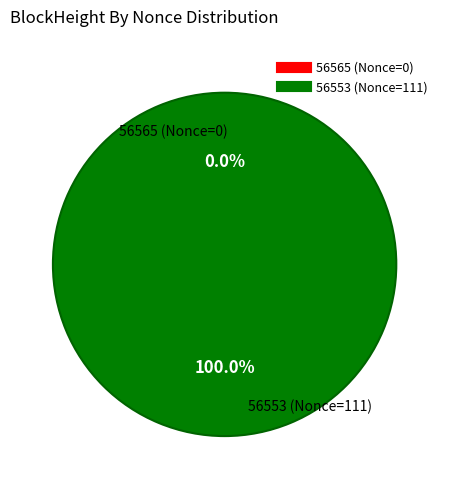

To the nearest percent, what is the combined percentage of 56565 and 56553?

100%